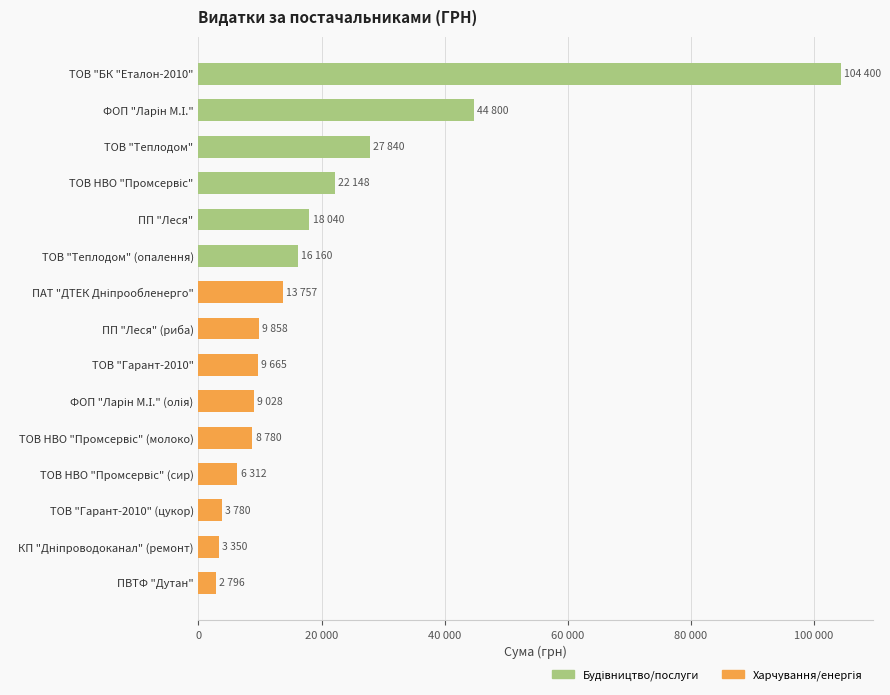

Are the bars horizontal?

Yes